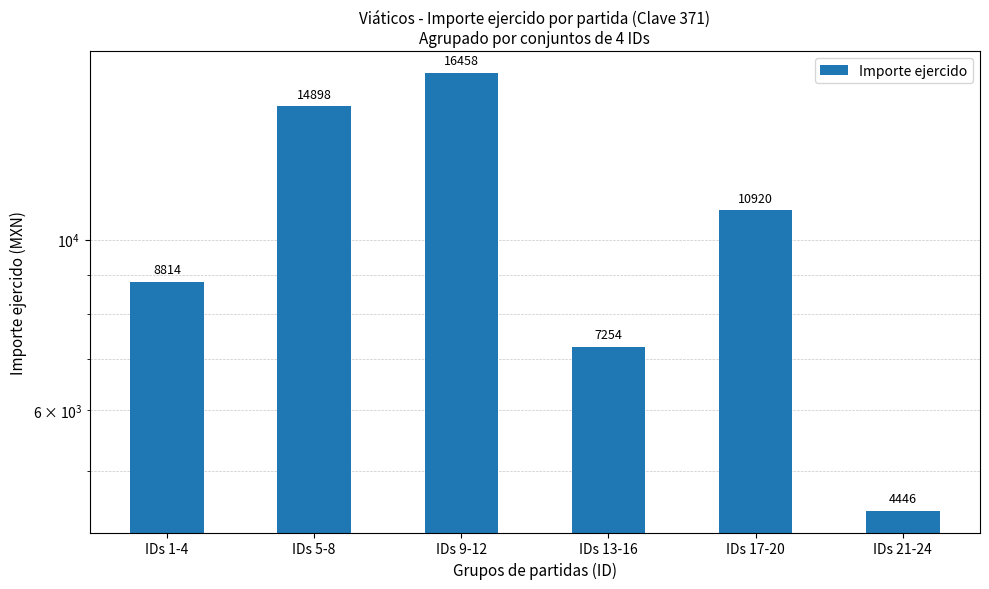

The value at IDs 5-8 is 4785. True or false?

False